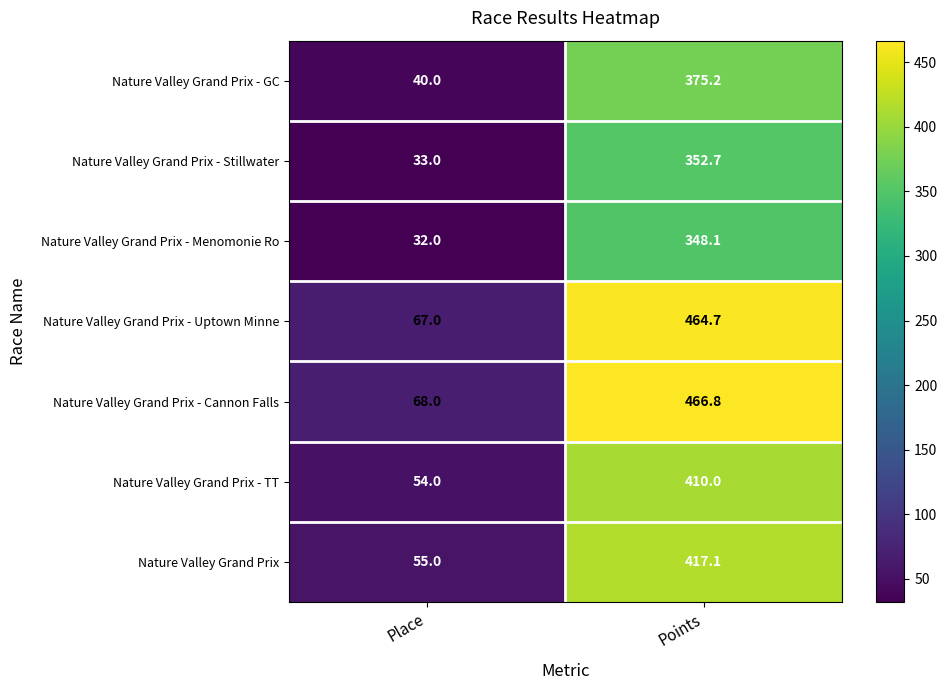

At how many categories does at least one series exceed 129?

1